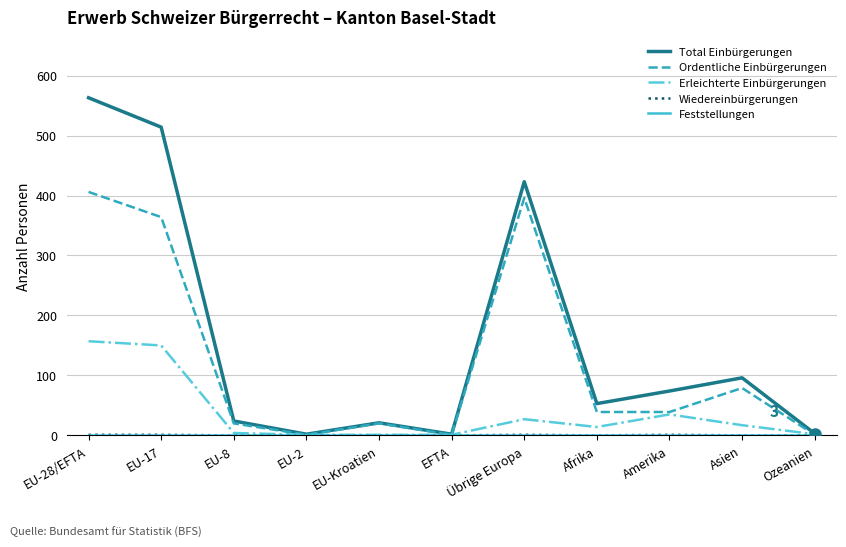

Which series has the widest spread of values?

Total Einbürgerungen